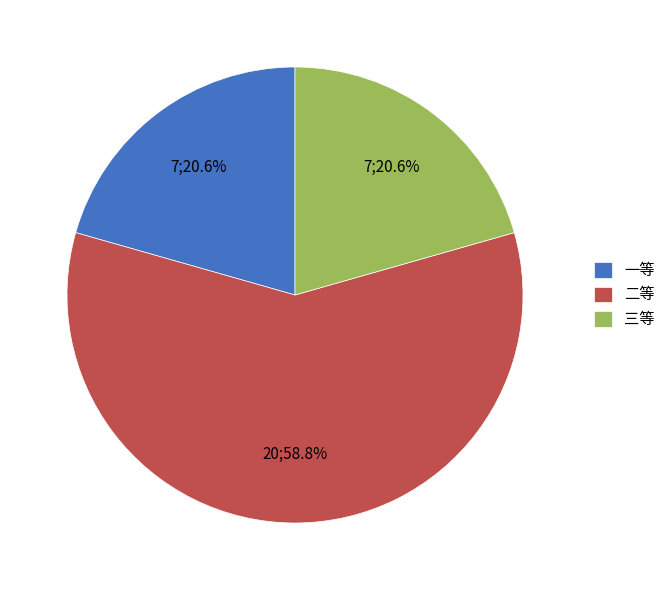

How many slices are in this pie chart?

3